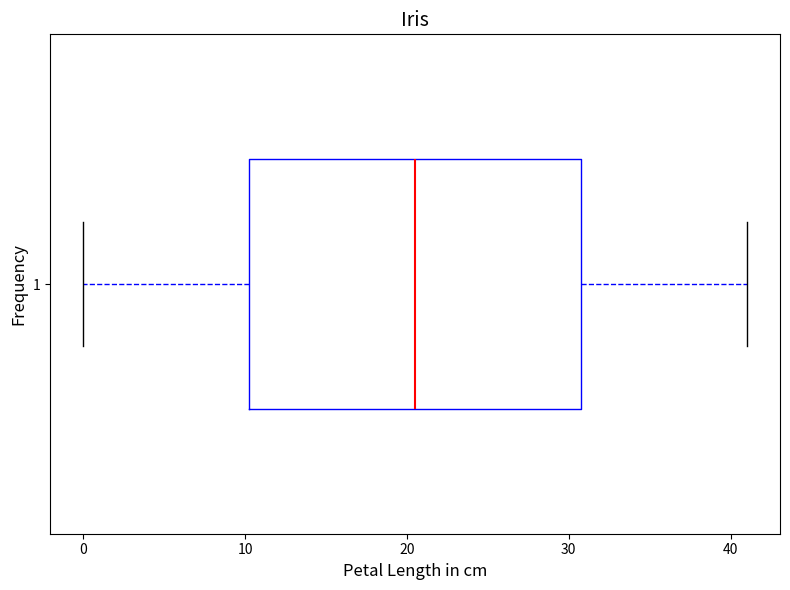

Read this box plot against the x-axis: the position of the median line, the range covered by the box, and the ends of both whiskers. The values are not printed on the chart, so give them approximately, as read against the axis.

median 21, box 10 to 31, whiskers 0 to 41